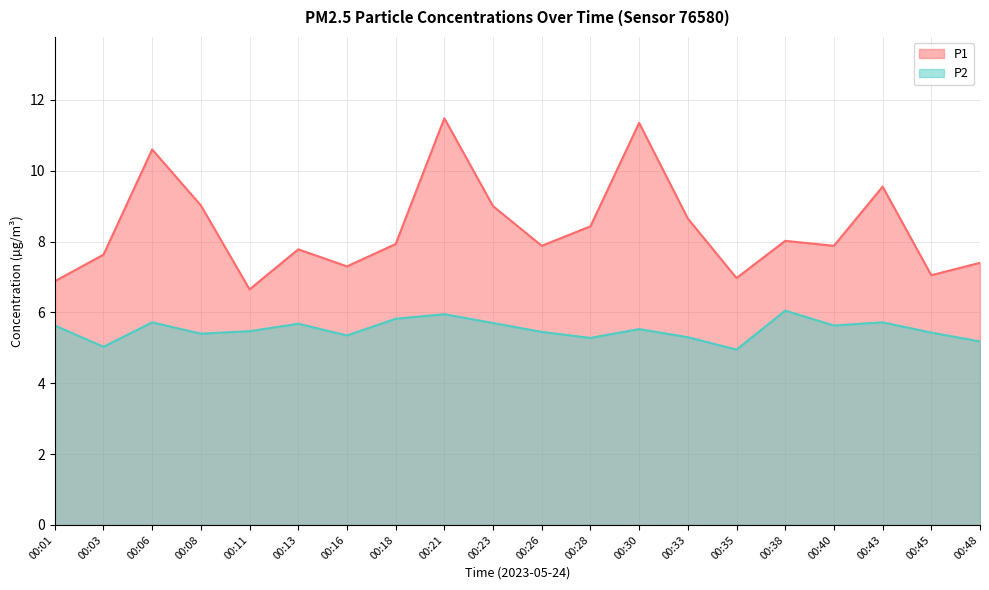

What is the approximate value of P1 at 00:26?

7.9